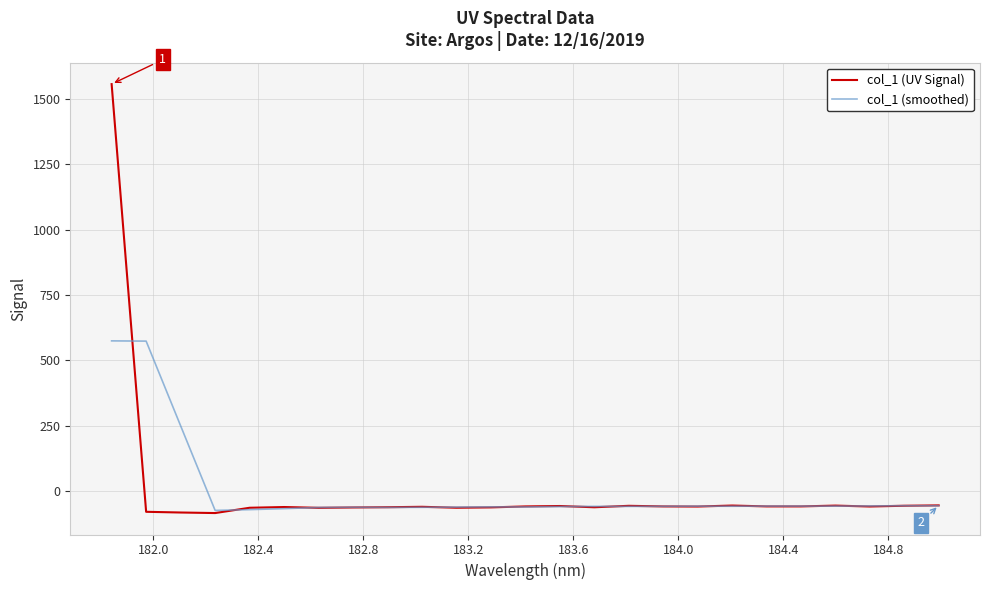

What is the greatest value displayed?

1556.3